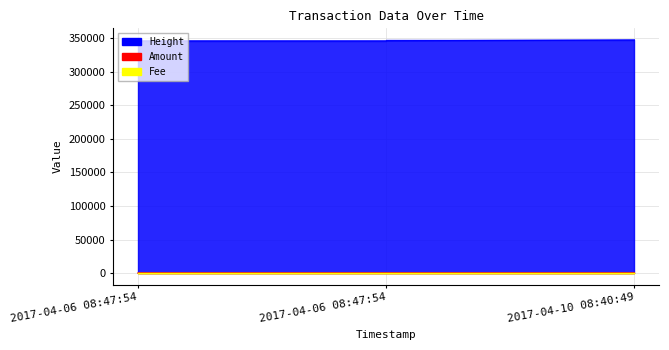

Rank the series at 2017-04-06 08:47:54 from lowest to highest value.

Amount, Height